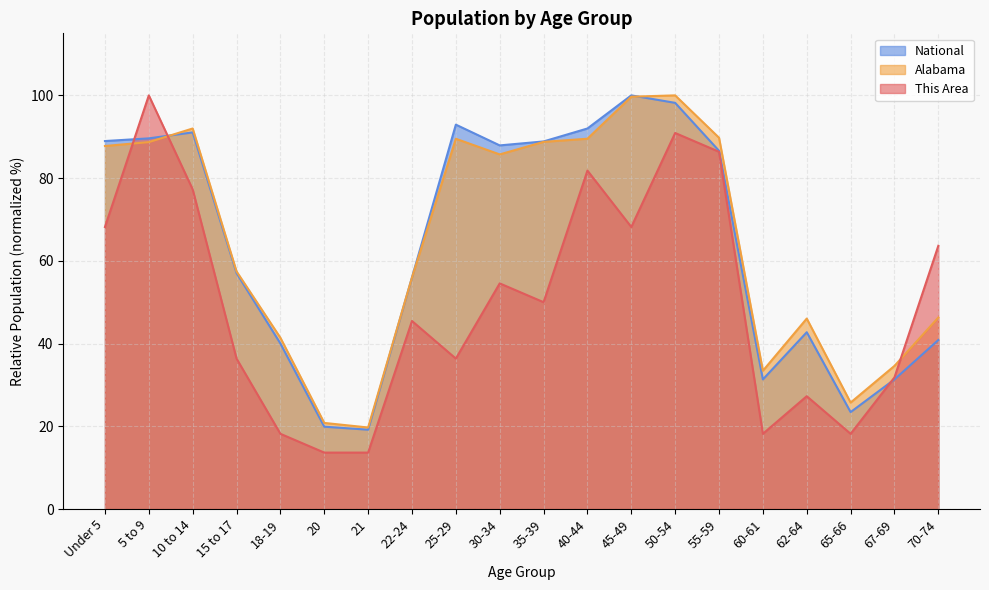

Reading left to right, what are all the values shown in this chart?

This Area: Under 5=68.2	5 to 9=100.0	10 to 14=77.3	15 to 17=36.4	18-19=18.2	20=13.6	21=13.6	22-24=45.5	25-29=36.4	30-34=54.5	35-39=50.0	40-44=81.8	45-49=68.2	50-54=90.9	55-59=86.4	60-61=18.2	62-64=27.3	65-66=18.2	67-69=31.8	70-74=63.6
Alabama: Under 5=87.8	5 to 9=88.7	10 to 14=92.0	15 to 17=57.4	18-19=41.4	20=20.8	21=19.7	22-24=56.0	25-29=89.5	30-34=85.7	35-39=88.8	40-44=89.5	45-49=99.7	50-54=100.0	55-59=89.8	60-61=33.4	62-64=46.0	65-66=25.7	67-69=34.6	70-74=46.3
National: Under 5=89.0	5 to 9=89.6	10 to 14=91.1	15 to 17=57.0	18-19=40.0	20=19.9	21=19.2	22-24=56.0	25-29=92.9	30-34=87.9	35-39=88.9	40-44=92.0	45-49=100.0	50-54=98.2	55-59=86.6	60-61=31.3	62-64=42.7	65-66=23.4	67-69=31.3	70-74=40.9